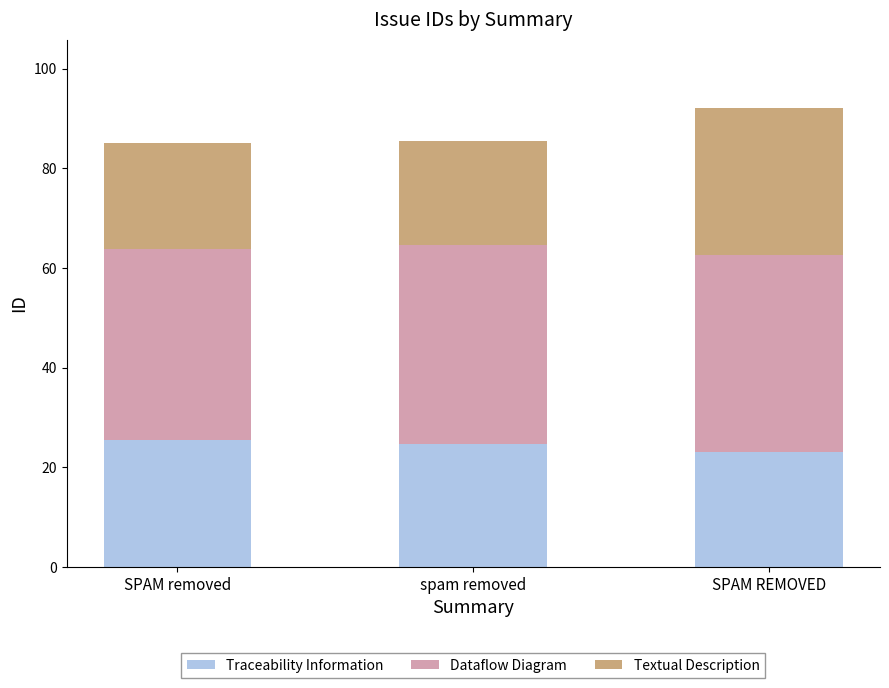

The Traceability Information series shows 23.0 at SPAM REMOVED. True or false?

True